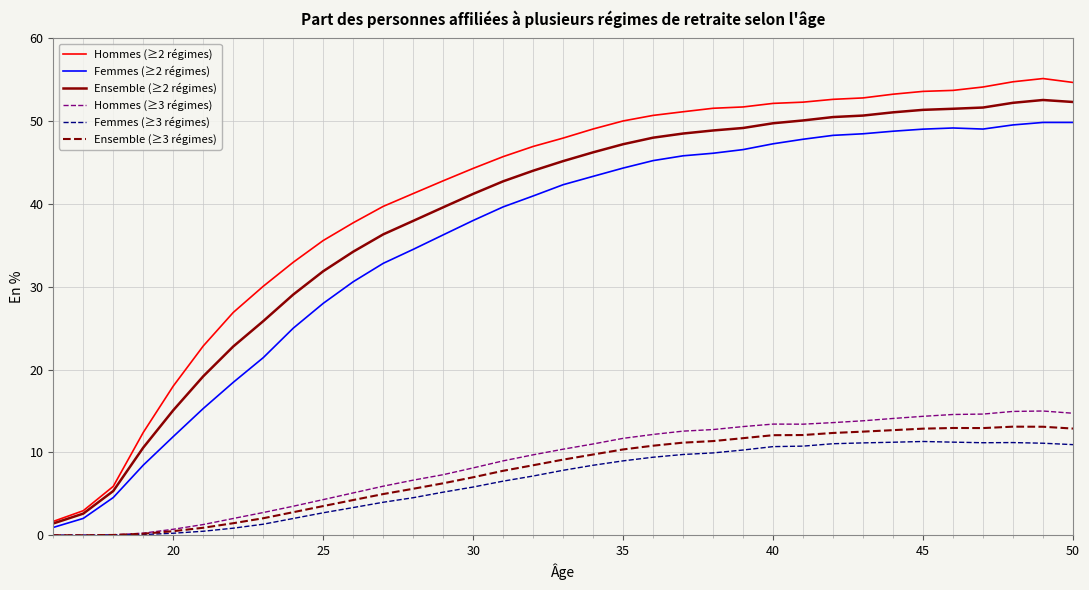

Which series has the largest total across all categories?

Hommes (≥2 régimes)